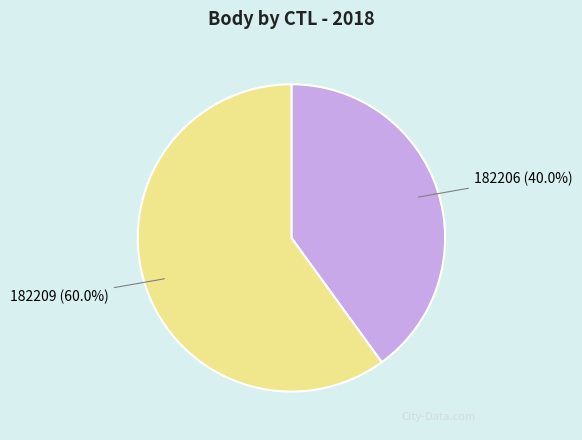

To the nearest percent, what is the combined percentage of 182209 and 182206?

100%